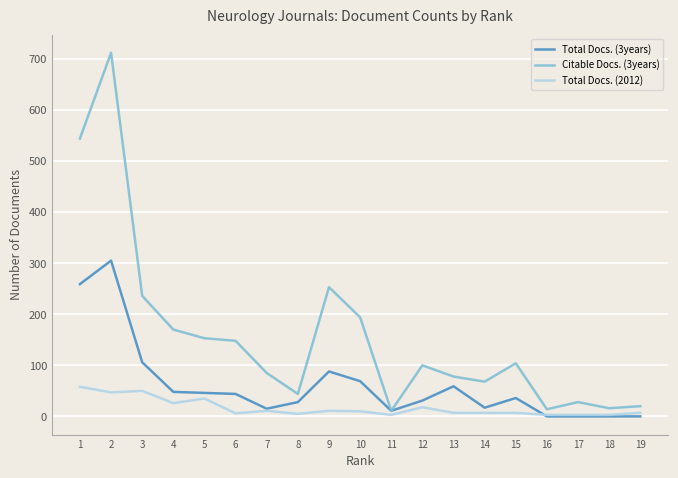

How many values in the Citable Docs. (3years) series are below 100?

9